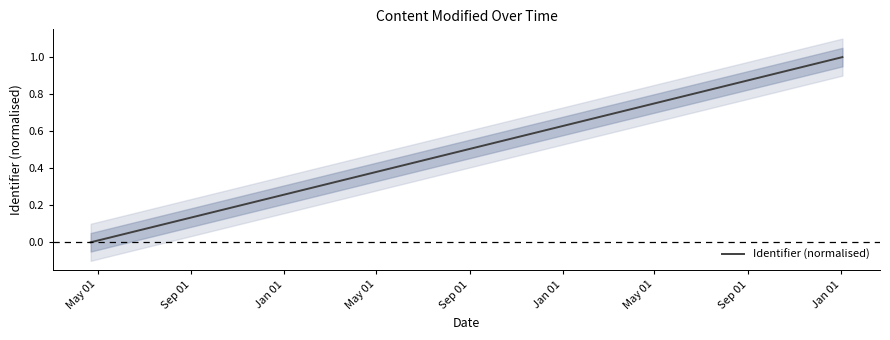

What is the difference between the maximum and minimum values?

1.0